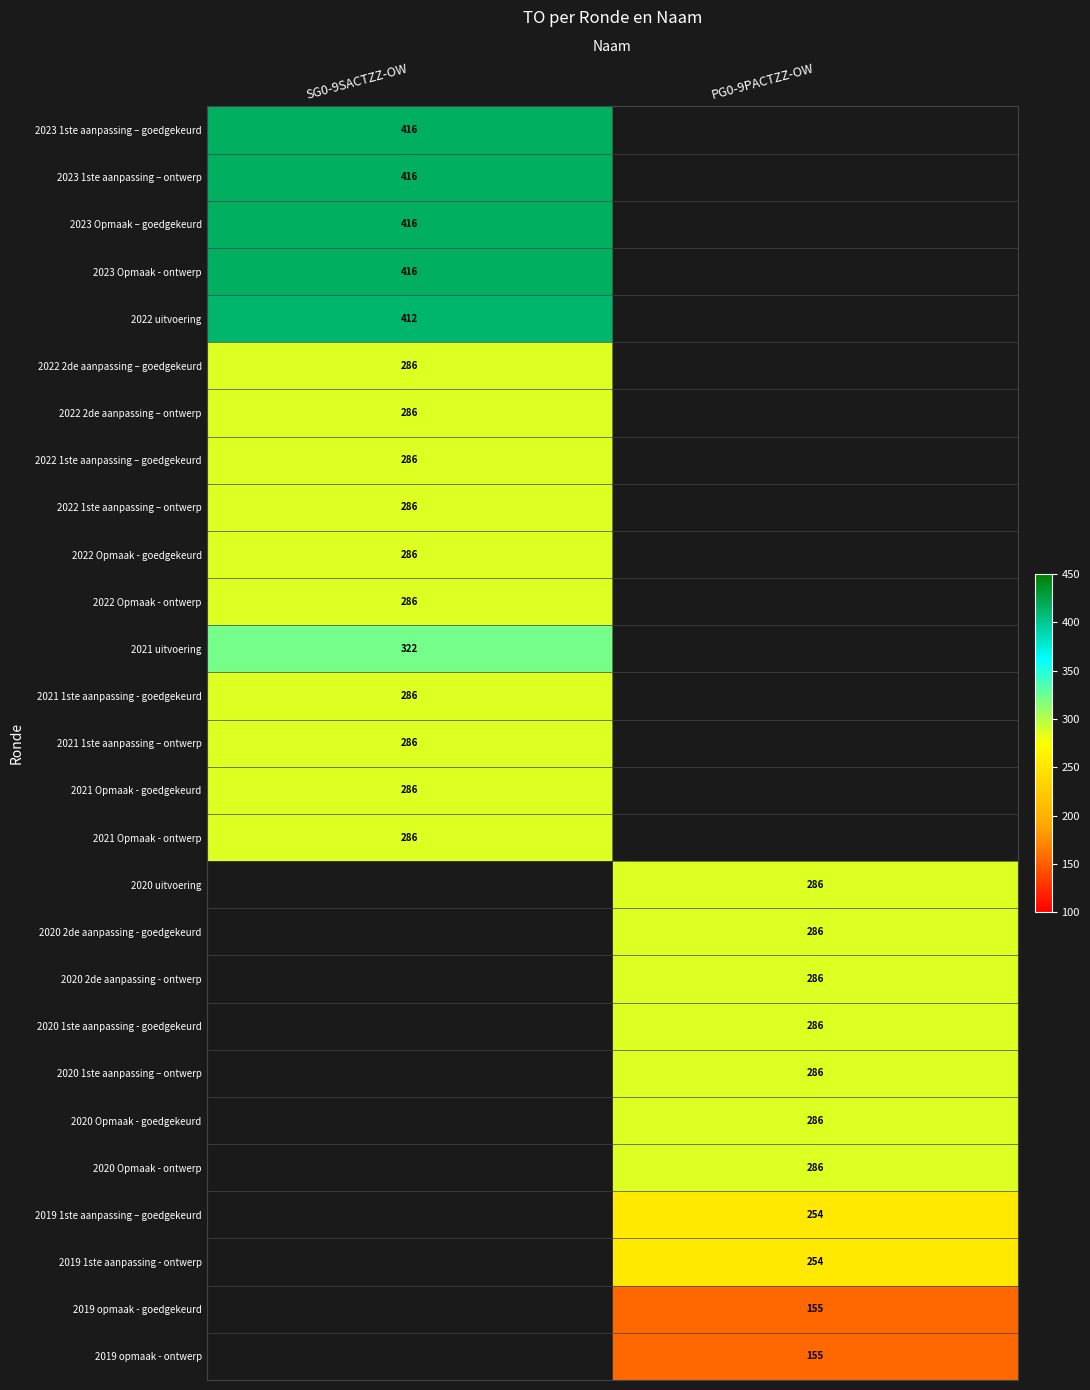

How many categories are shown in the chart?

2